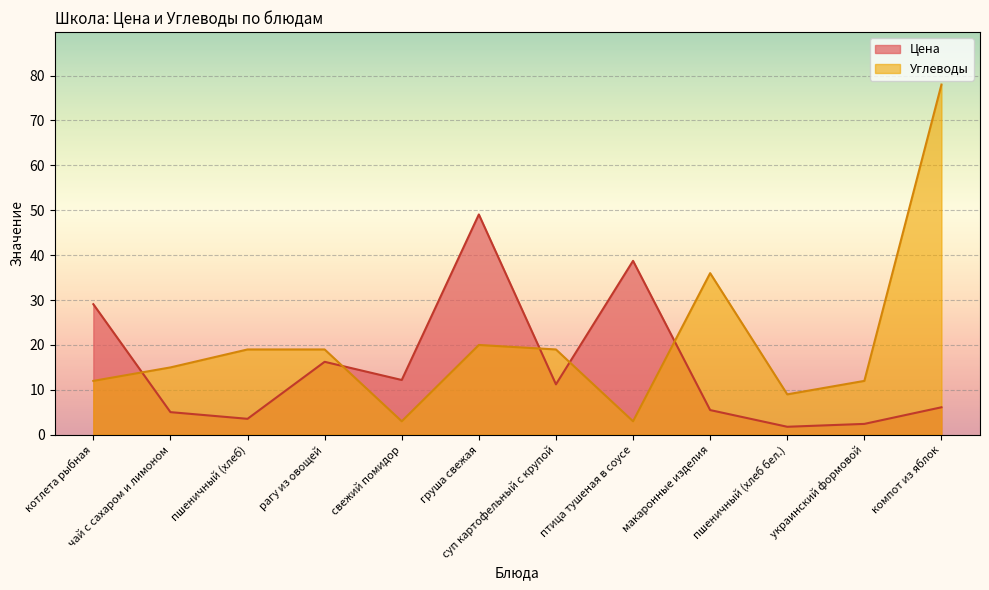

What is the value of the Цена point at the 10th from the left?

1.8